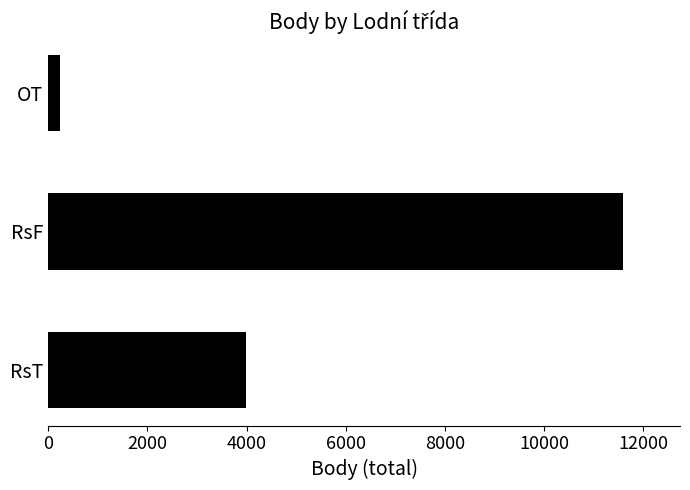

Reading top to bottom, extract all data points from this chart.

233	11579	3991